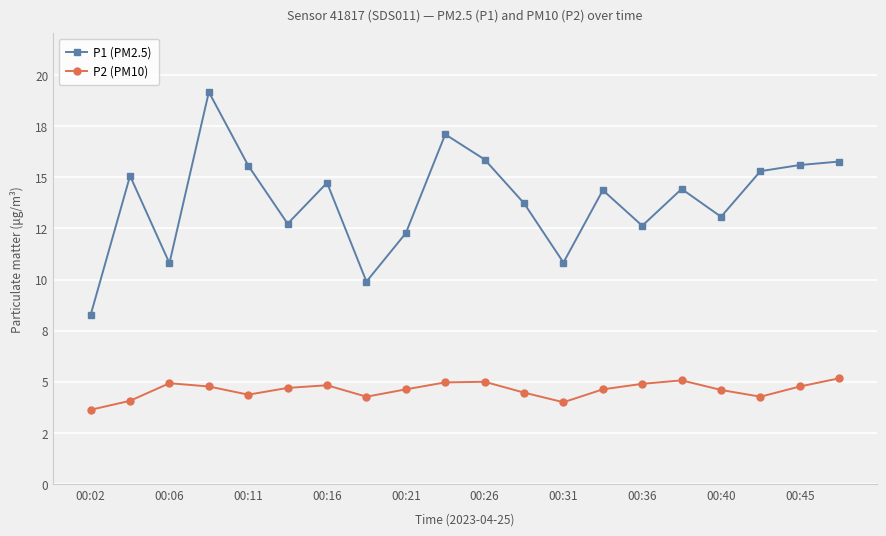

What are all the series names shown in the legend?

P1 (PM2.5), P2 (PM10)